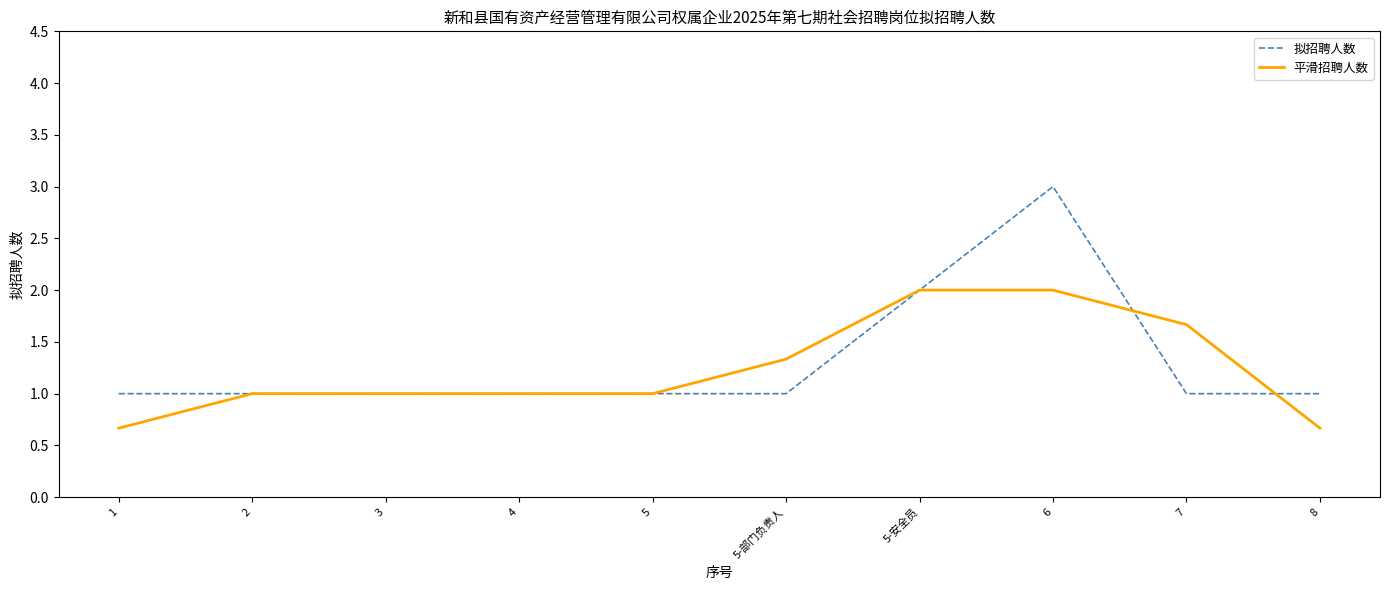

How many 拟招聘人数 values are between 1 and 2?

9